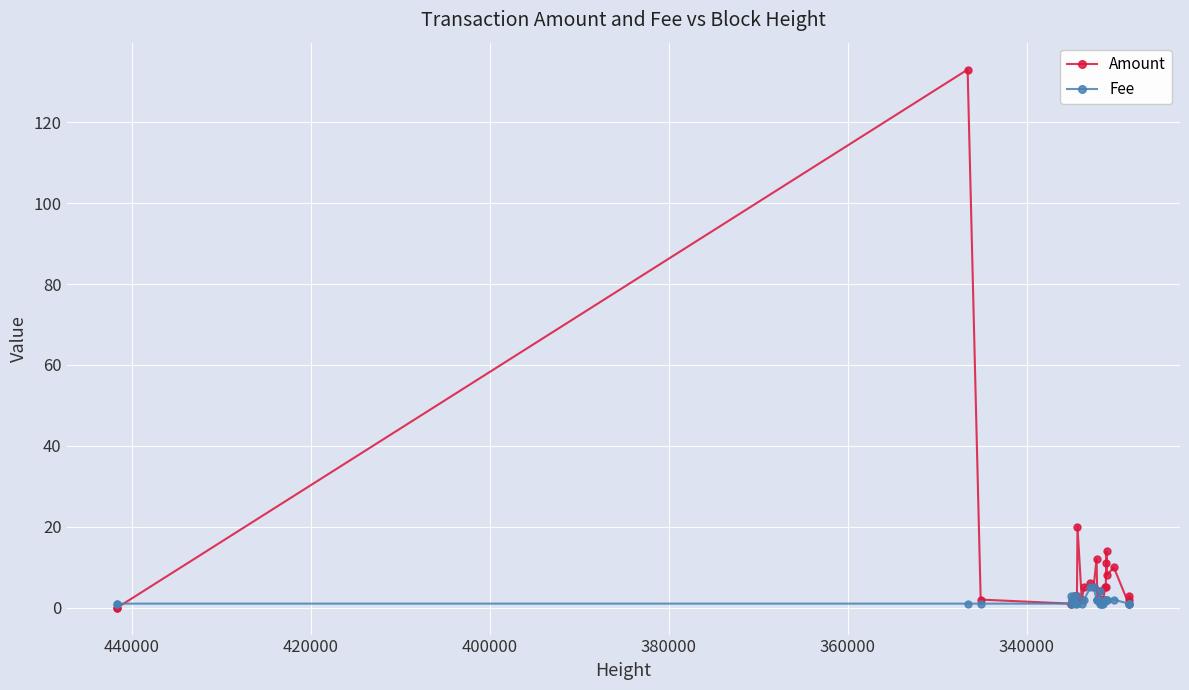

List the series in order of their peak value, highest first.

Amount, Fee